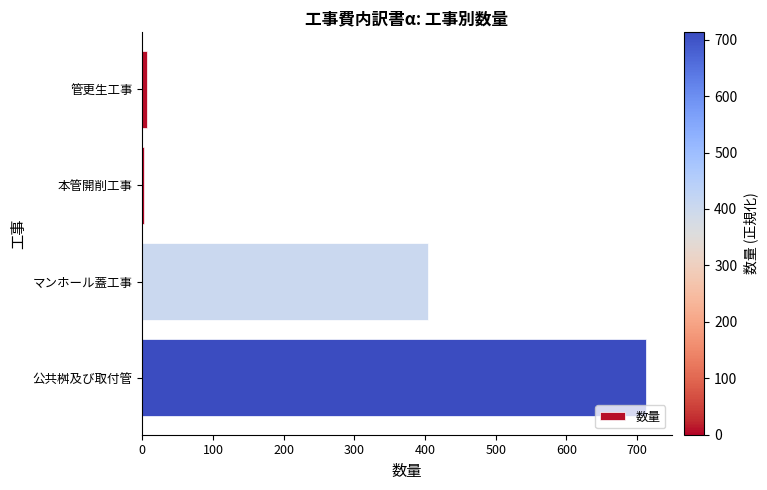

Are the bars horizontal?

Yes